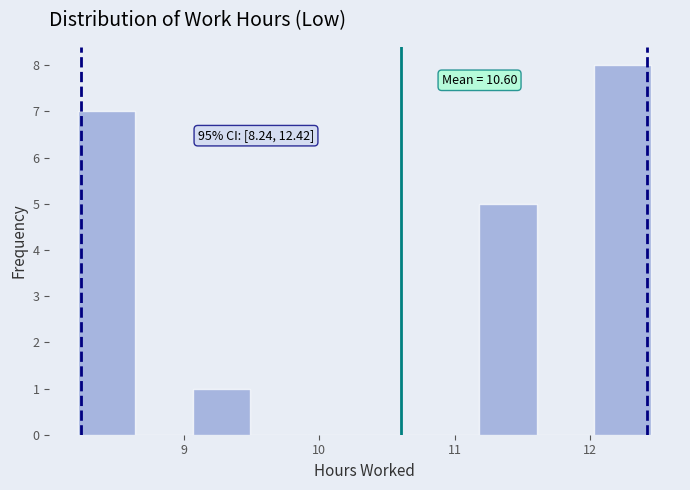

Which range on the x-axis has the tallest bar?

12.0 to 12.5